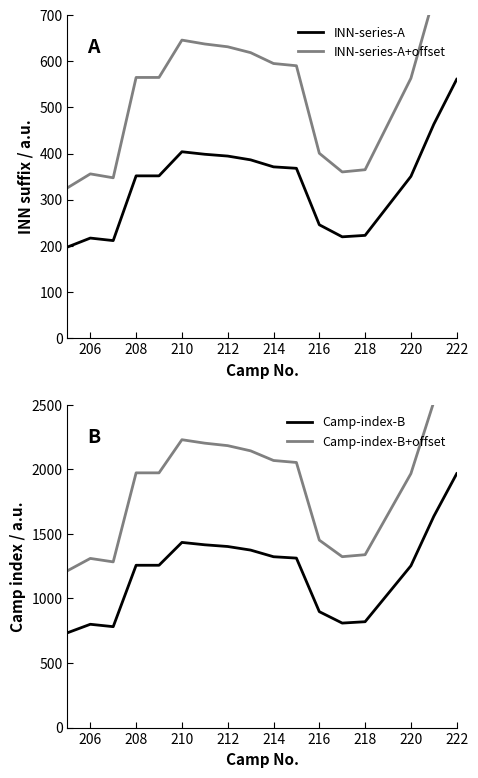

What is the difference between the second highest and minimum values in the Camp-index-B series?

902.1